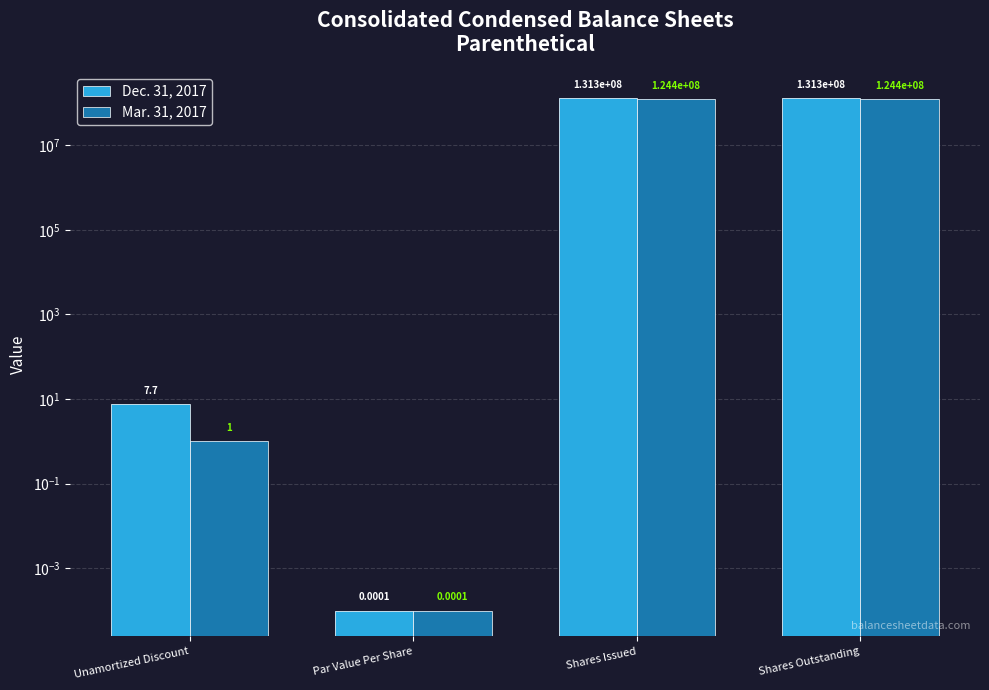

At Unamortized Discount, list the series in order from largest to smallest.

Dec. 31, 2017, Mar. 31, 2017